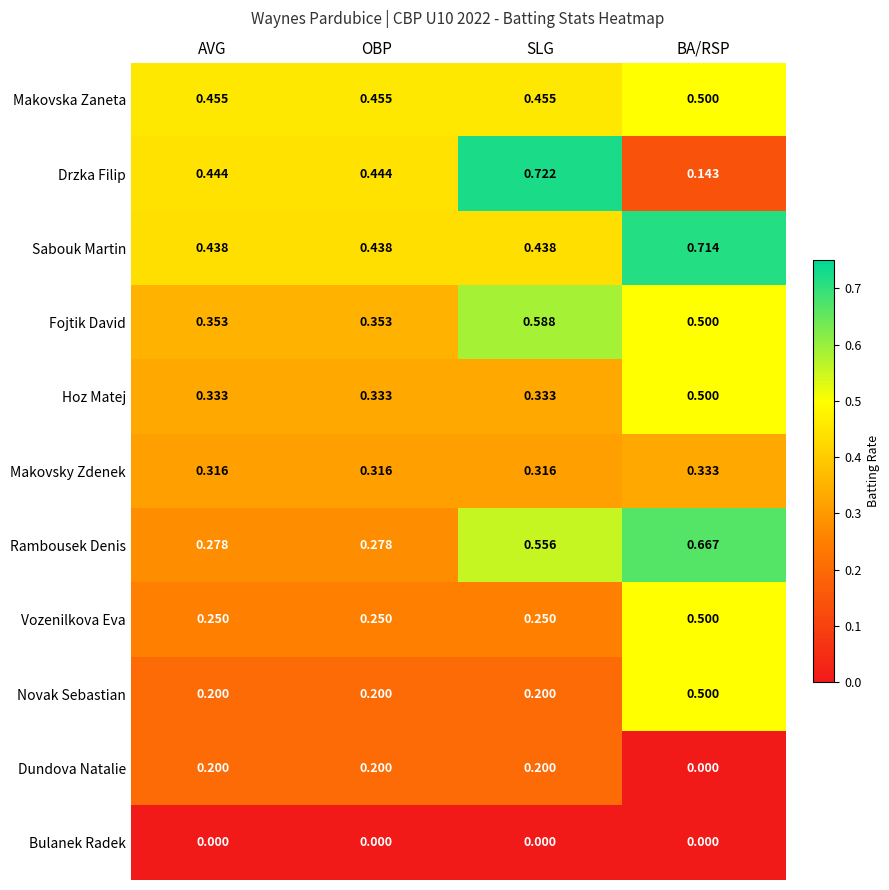

Which category has the highest value across all series?

SLG